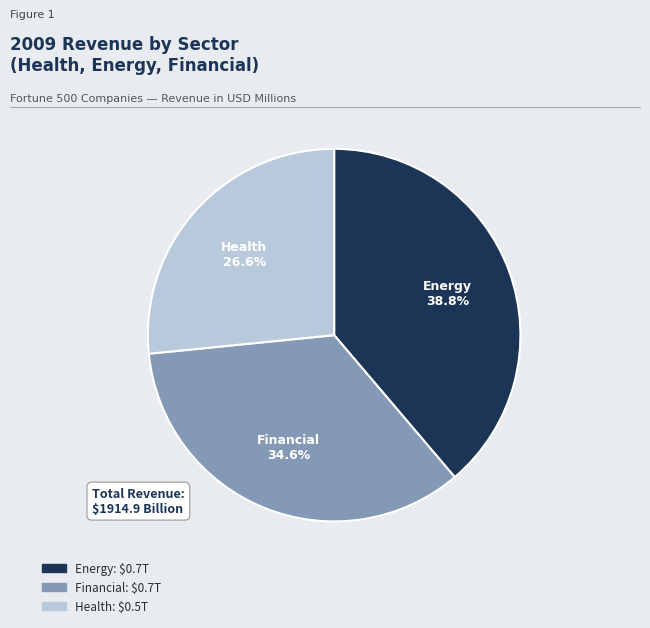

Rank the categories by value from lowest to highest.

Health, Financial, Energy